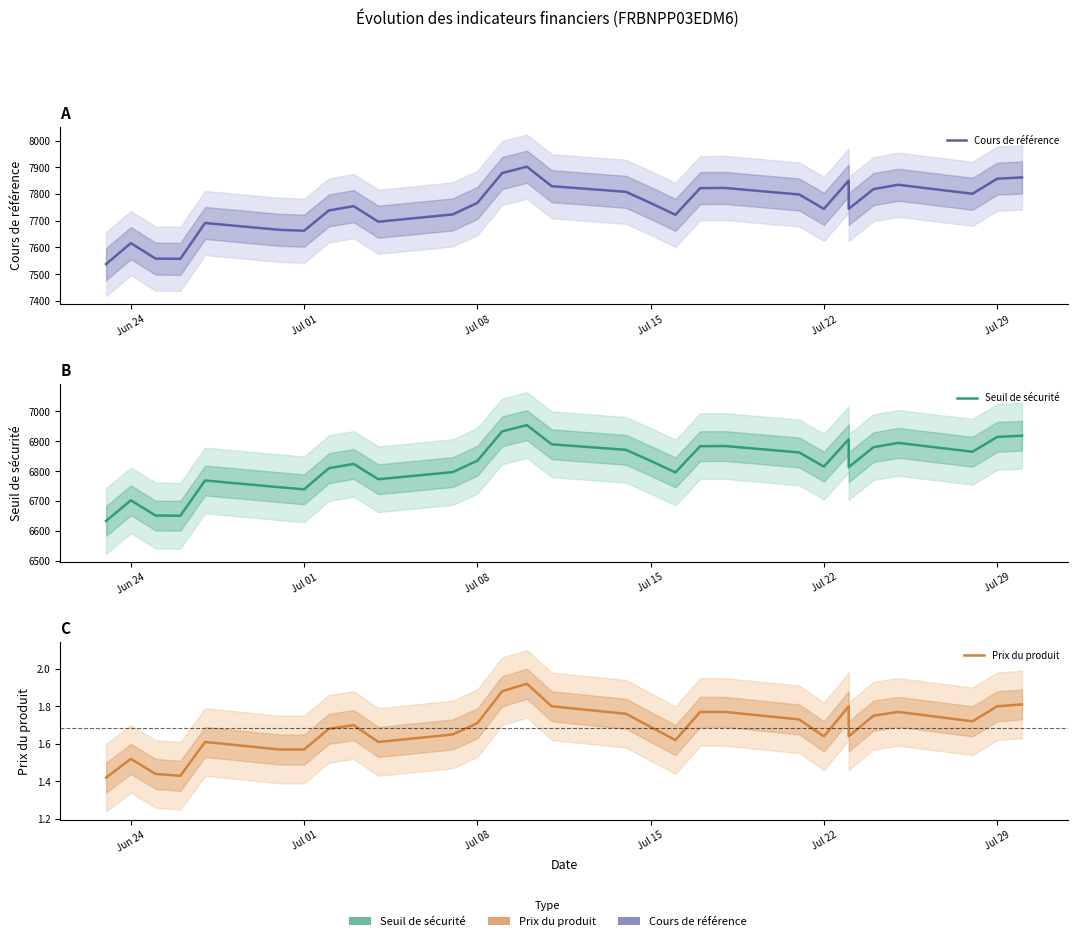

Reading left to right, what are all the values shown in this chart?

Cours de référence: 7537.6	7616.0	7558.2	7557.3	7691.6	7665.9	7662.6	7738.4	7754.6	7696.3	7723.5	7766.7	7878.5	7902.2	7829.3	7808.2	7766.2	7722.1	7822.0	7822.7	7798.2	7744.4	7850.4	7744.4	7818.3	7834.6	7800.9	7857.4	7862.0
Seuil de sécurité: 6632.9	6702.1	6651.2	6650.4	6768.6	6746.0	6738.8	6809.8	6824.0	6772.7	6796.7	6834.7	6933.0	6954.0	6889.8	6871.2	6834.3	6795.4	6883.4	6883.9	6862.4	6815.1	6906.6	6813.3	6880.1	6894.4	6864.8	6914.5	6918.5
Prix du produit: 1.4	1.5	1.4	1.4	1.6	1.6	1.6	1.7	1.7	1.6	1.6	1.7	1.9	1.9	1.8	1.8	1.7	1.6	1.8	1.8	1.7	1.6	1.8	1.6	1.8	1.8	1.7	1.8	1.8